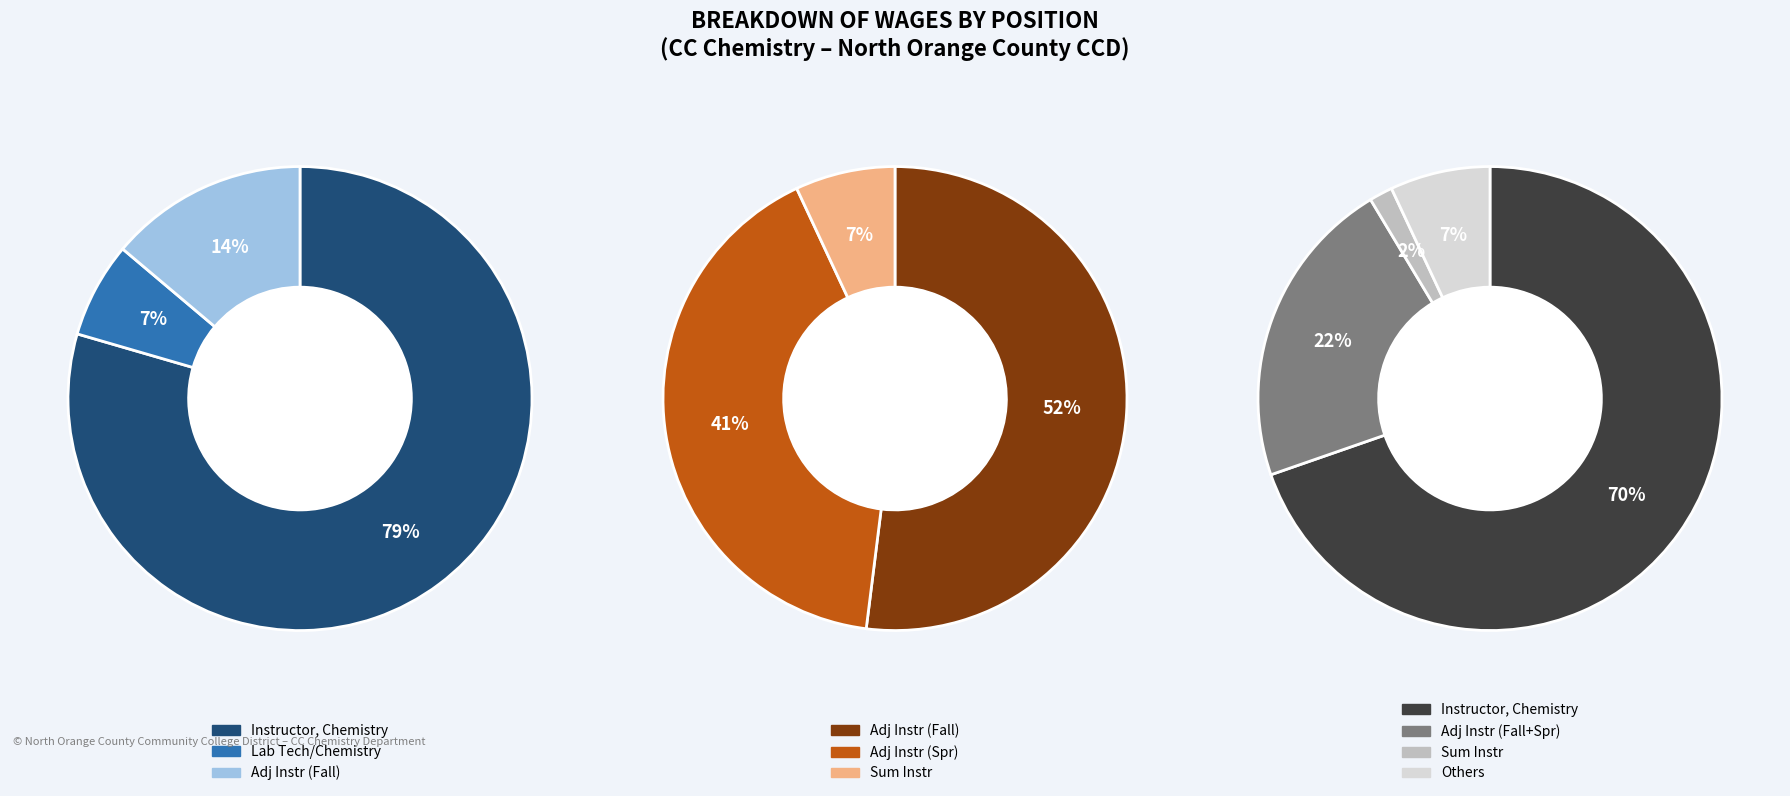

To the nearest percent, what percentage of the pie is Instructor, Chemistry?

70%